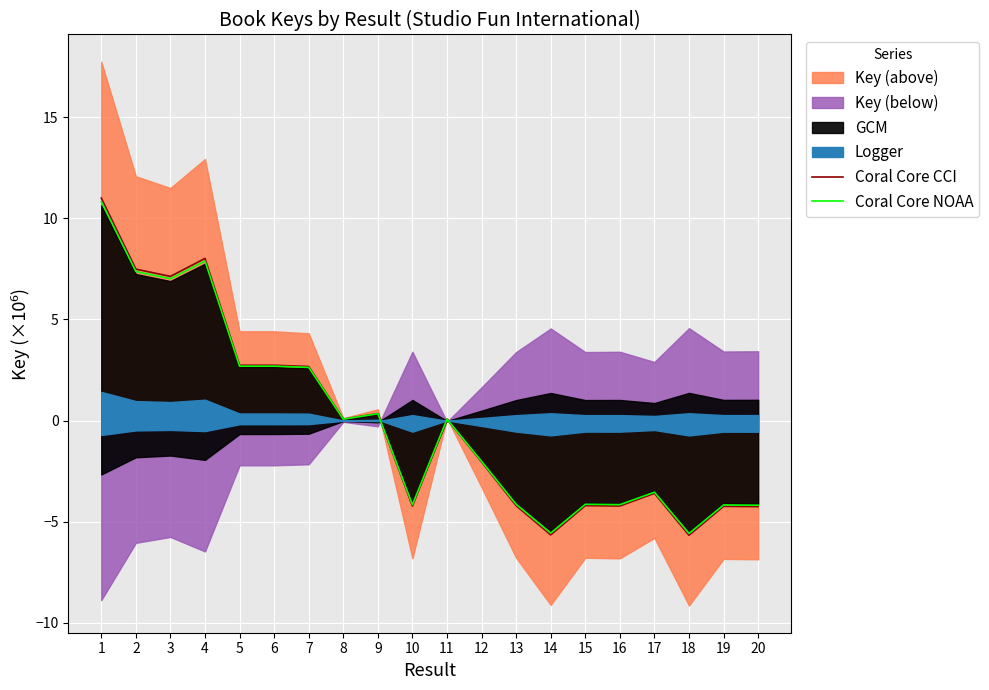

Reading left to right, what are all the values shown in this chart?

Coral Core CCI: 11.0	7.5	7.1	8.0	2.7	2.7	2.7	0.1	0.3	-4.2	0.1	-2.0	-4.2	-5.6	-4.2	-4.2	-3.6	-5.7	-4.2	-4.3
Coral Core NOAA: 10.8	7.4	7.0	7.9	2.7	2.7	2.6	0.1	0.3	-4.2	0.1	-2.0	-4.1	-5.6	-4.1	-4.2	-3.5	-5.6	-4.2	-4.2